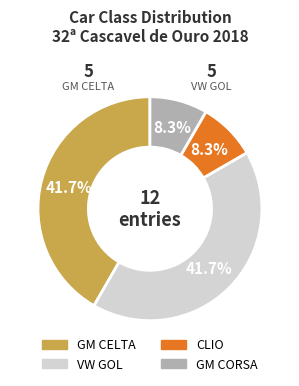

Between GM CELTA and CLIO, which is larger?

GM CELTA